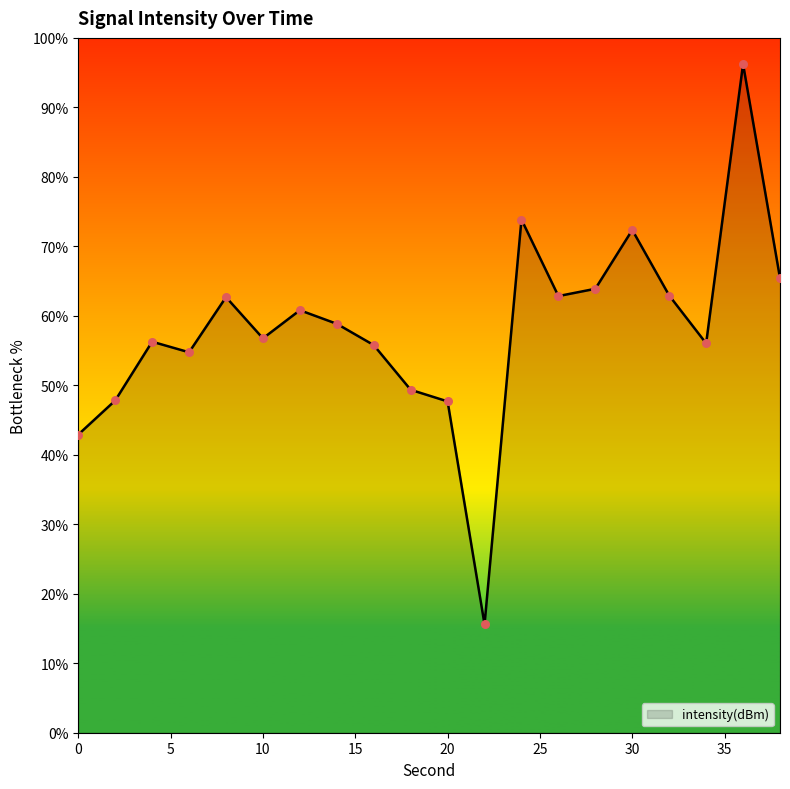

What is the minimum value shown in the chart?

15.6